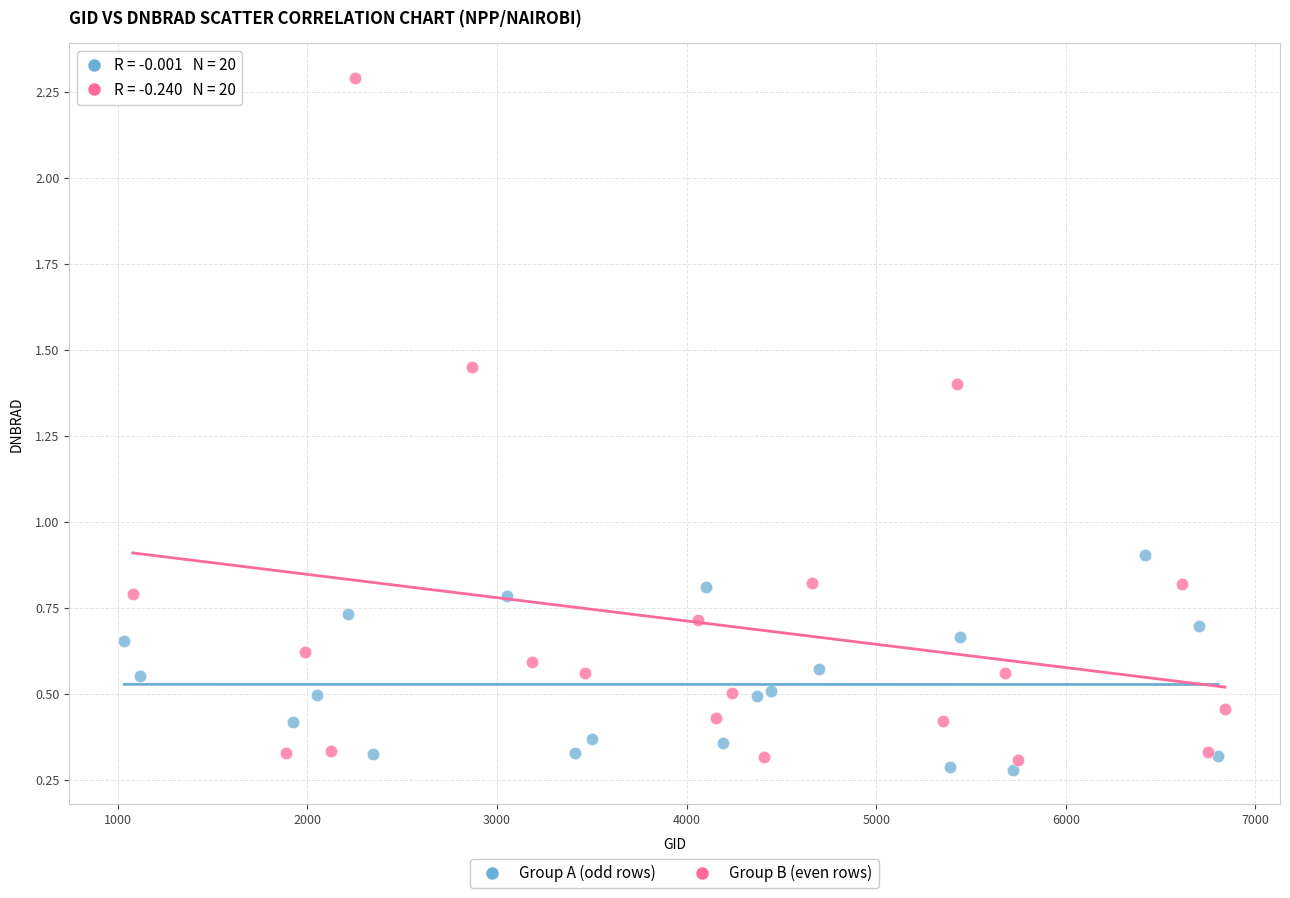

Which series has the widest spread of Y values?

Group B (even rows)